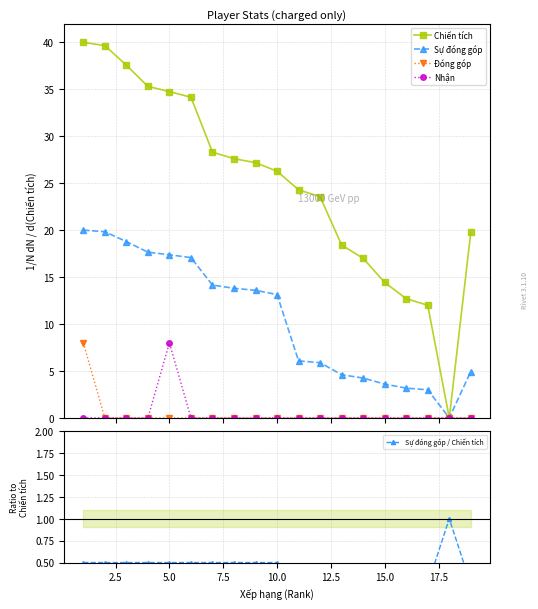

What is the difference between the maximum and minimum values in the Chiến tích series?

40.0